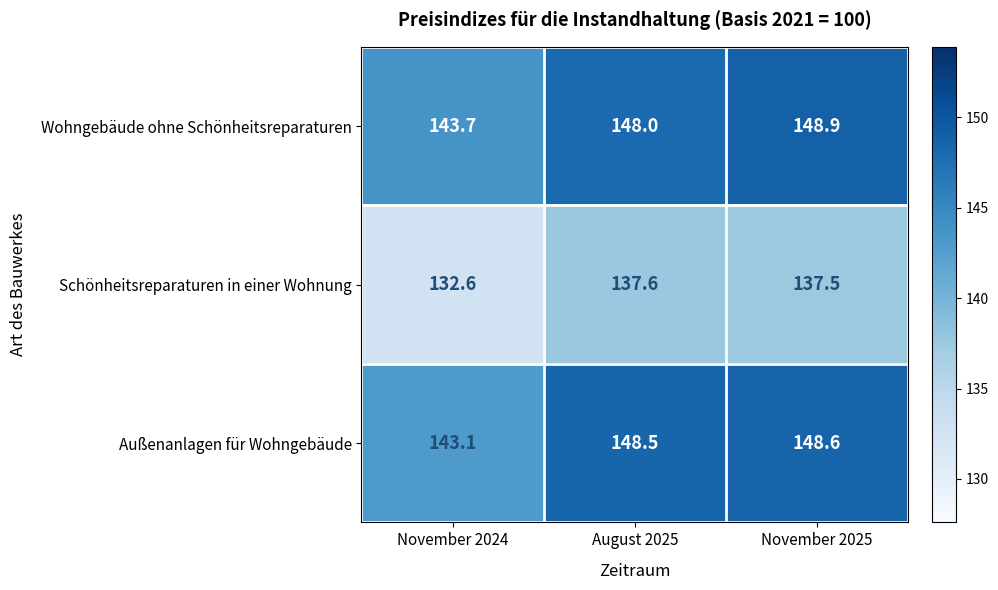

What is the average value of the Außenanlagen für Wohngebäude series?

146.7